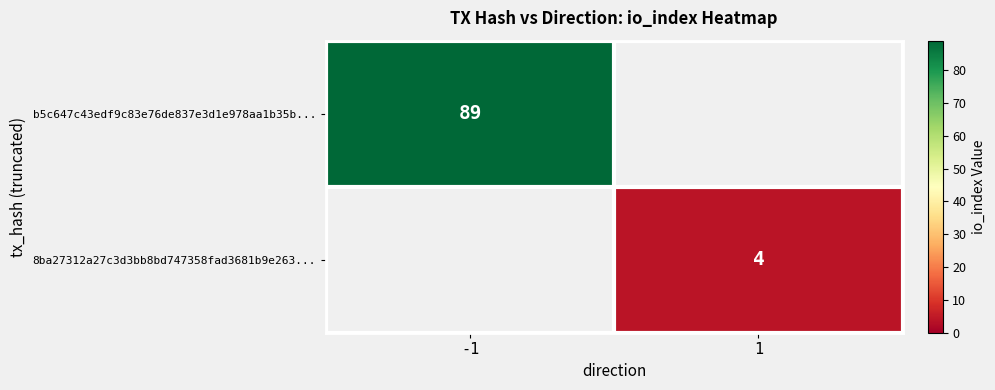

The b5c647c43edf9c83e76de837e3d1e978aa1b35b... series shows 89 at -1. True or false?

True